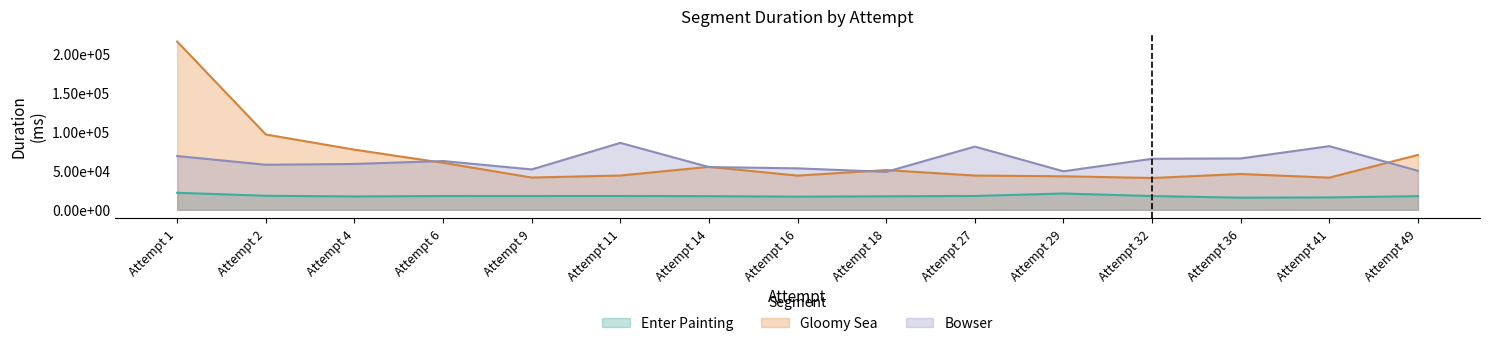

What is the difference between the highest and lowest values at Attempt 41?

65547